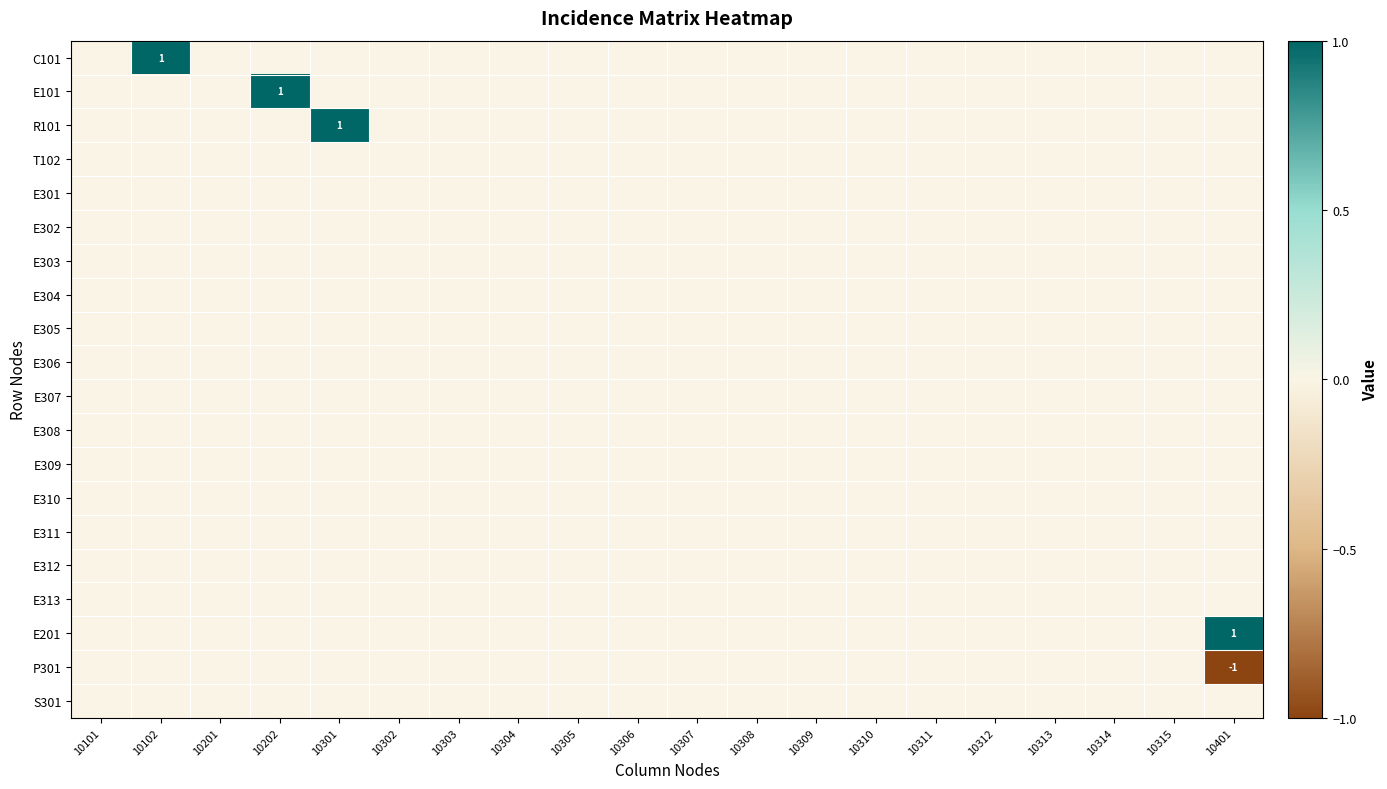

True or false: E101 has a value of 1 at 10202.

True